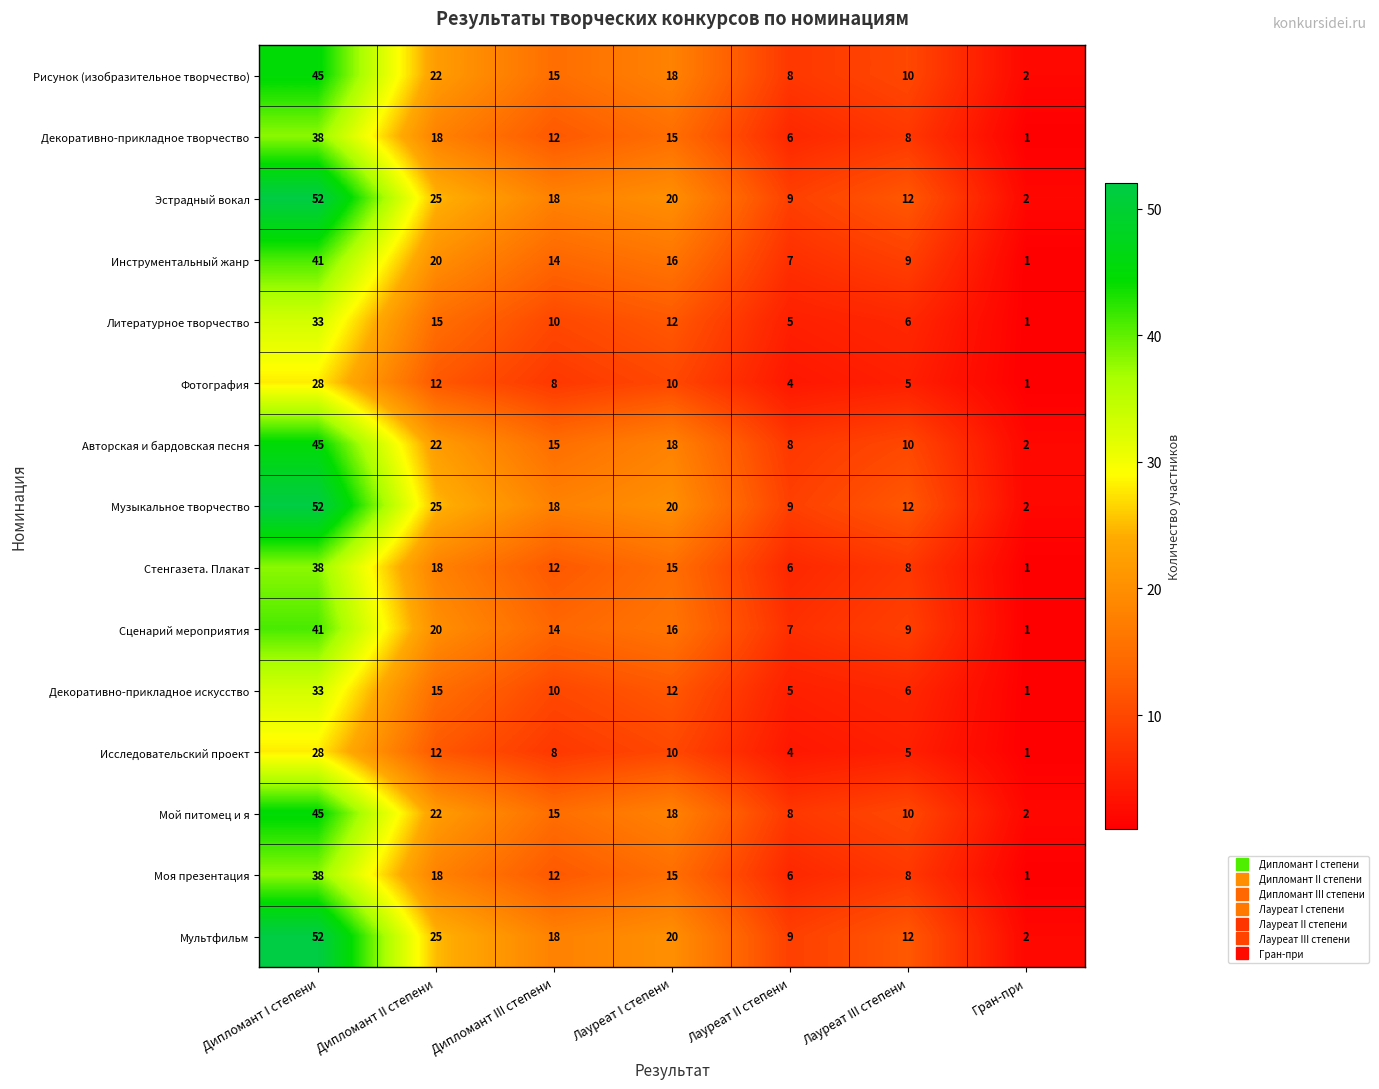

What is the greatest value displayed?

52